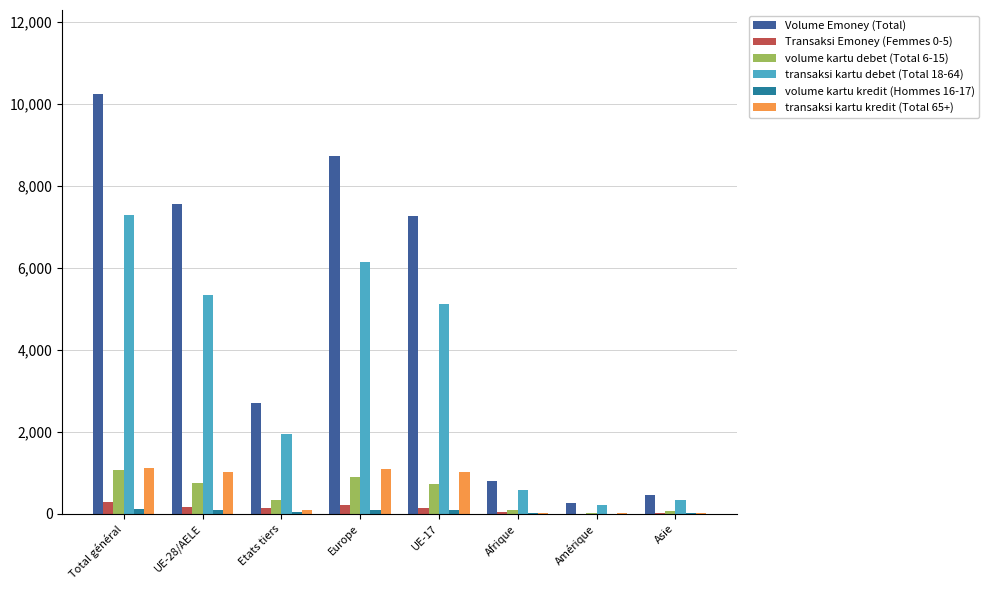

Which series has the largest total across all categories?

Volume Emoney (Total)